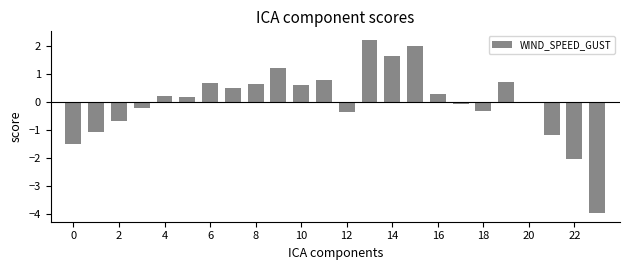

What is the value of the 19th bar from the left?

-0.3